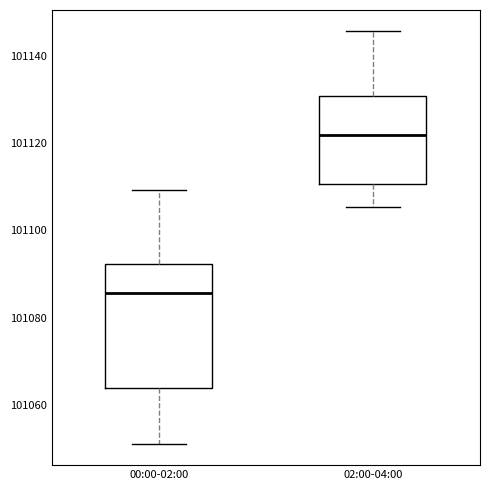

Which box is the tallest, from its lower edge to its upper edge?

00:00-02:00